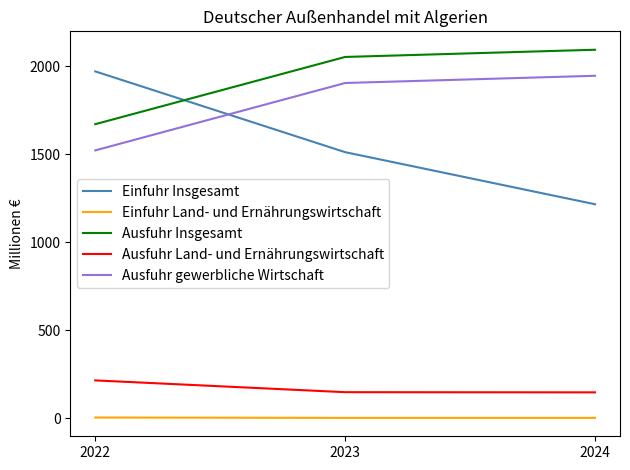

Rank the series by their maximum value, from lowest to highest.

Einfuhr Land- und Ernährungswirtschaft, Ausfuhr Land- und Ernährungswirtschaft, Ausfuhr gewerbliche Wirtschaft, Einfuhr Insgesamt, Ausfuhr Insgesamt